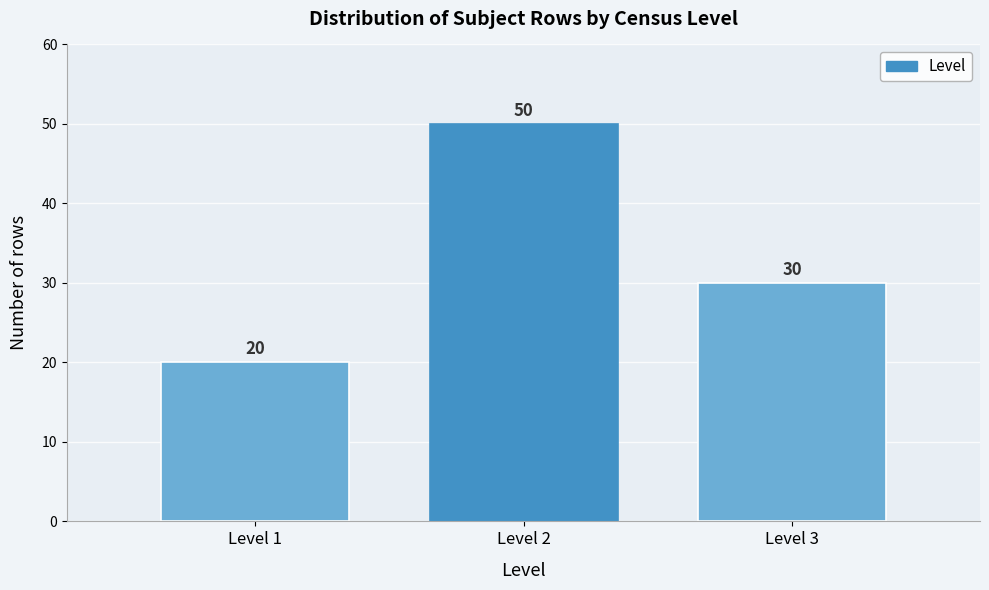

Reading left to right, transcribe this chart: for each bar, give the range it covers on the x-axis and its height.

0.5 to 1.5: 20
1.5 to 2.5: 50
2.5 to 3.5: 30